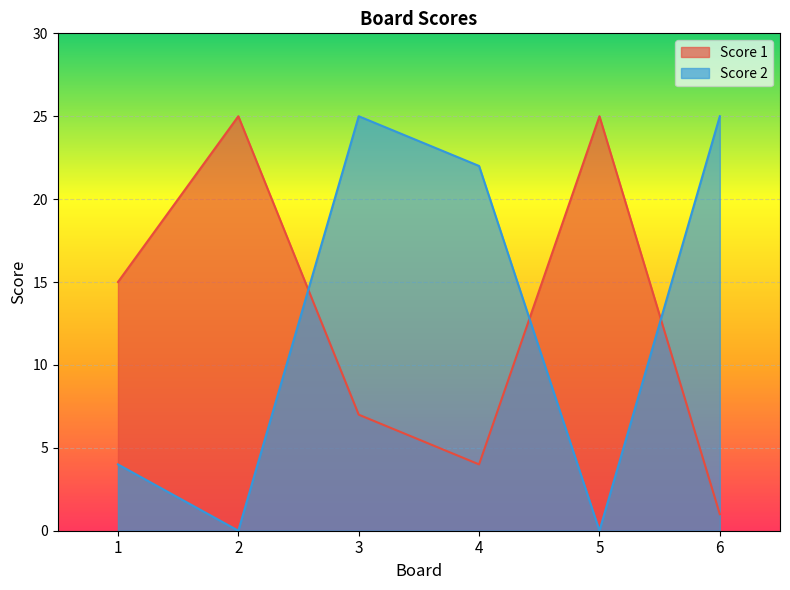

The Score 2 series shows 6 at 1. True or false?

False